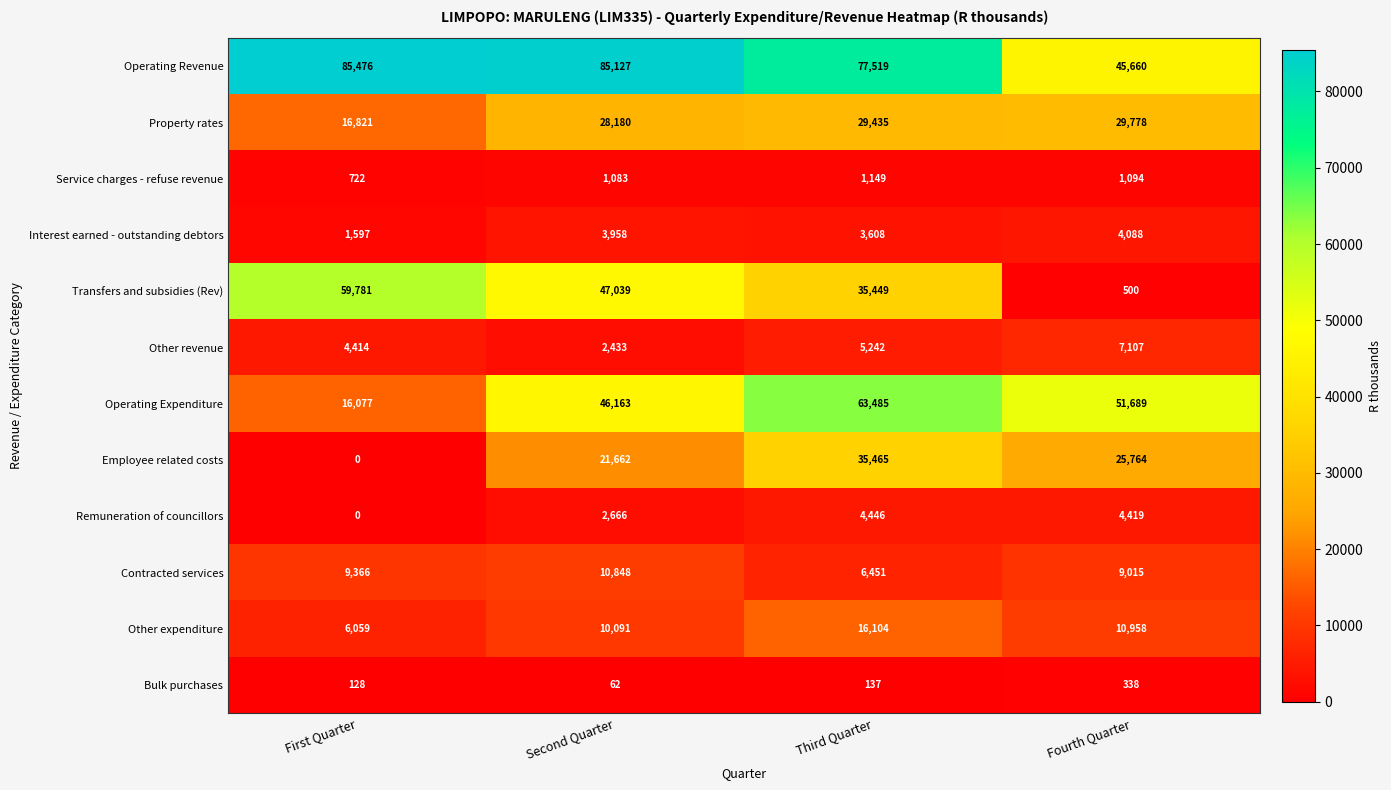

What is the total value across all series at Third Quarter?

278490